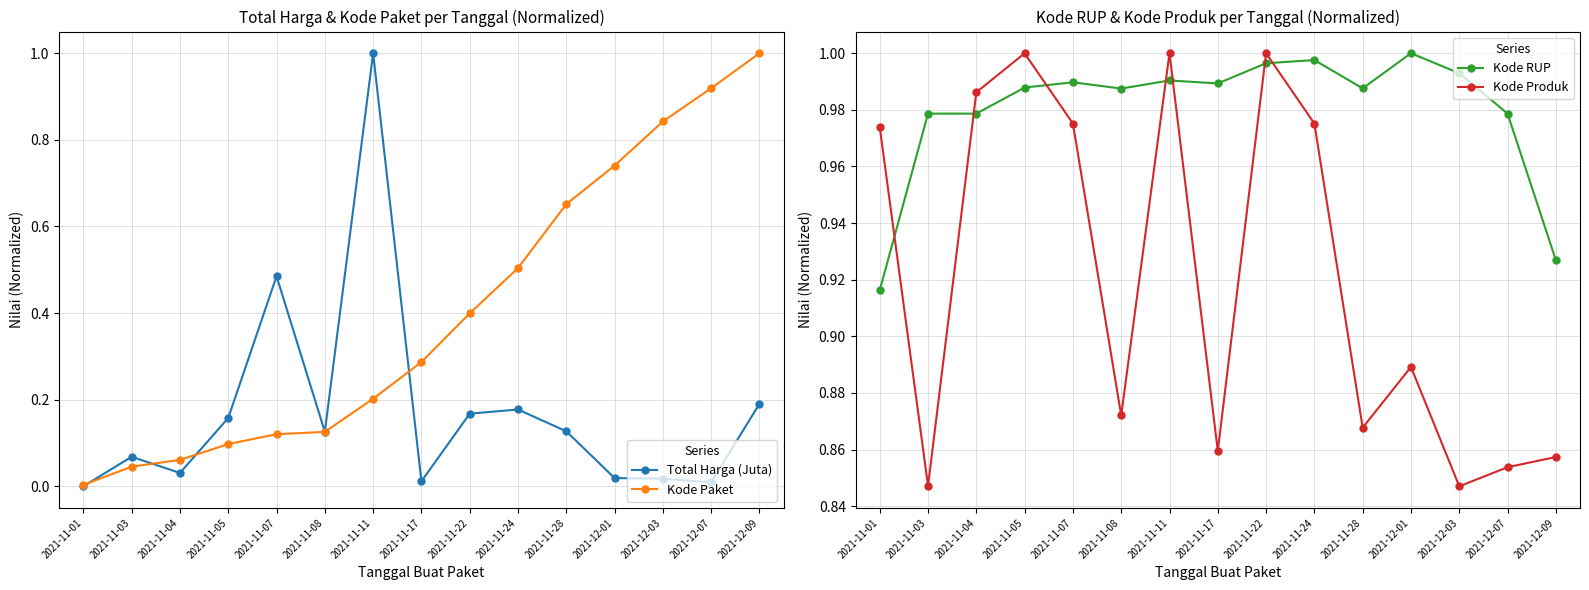

Which has a higher value, 2021-11-11 or 2021-11-07?

2021-11-11